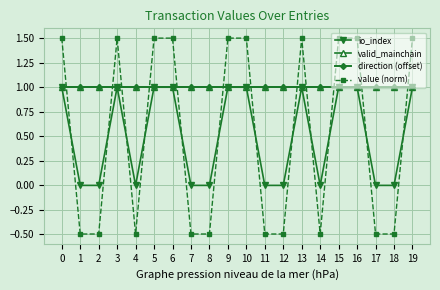

Does the chart have visible grid lines?

Yes